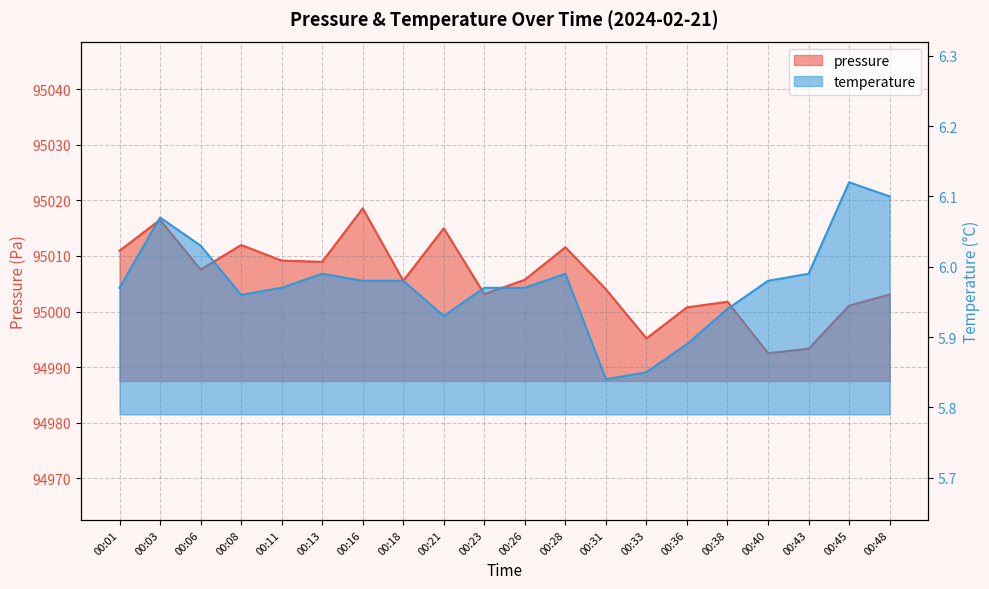

Between 00:16 and 00:40, which series saw the biggest shift?

pressure